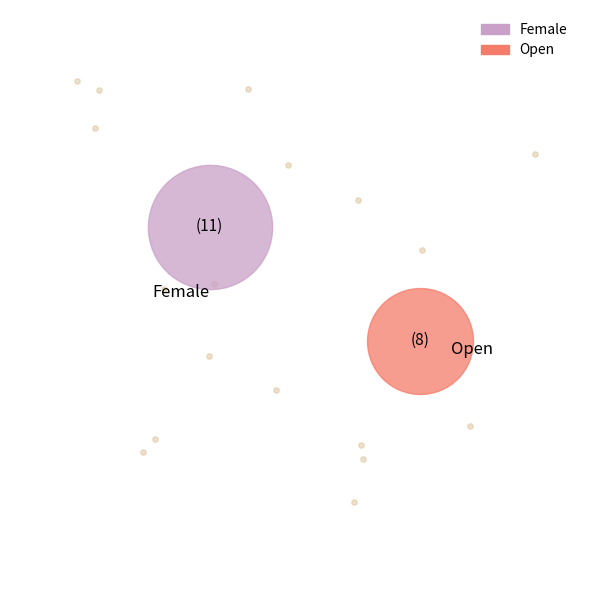

How many segments does this pie chart have?

2